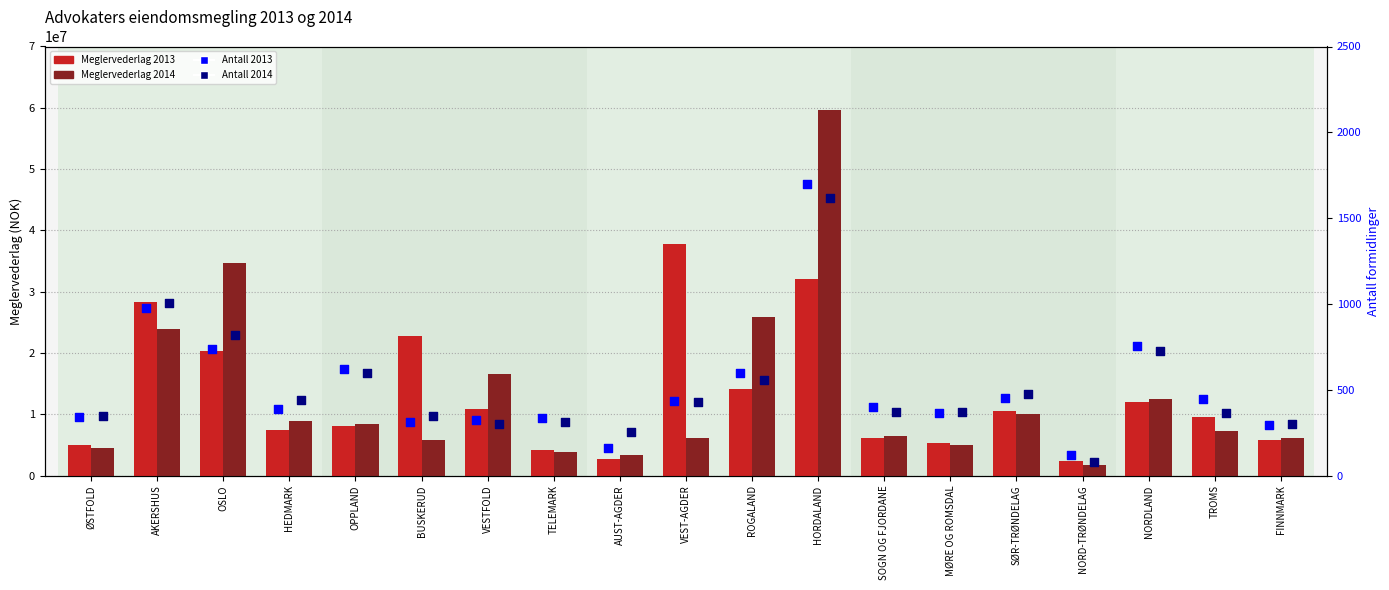

Which series has the largest total across all categories?

Meglervederlag 2014